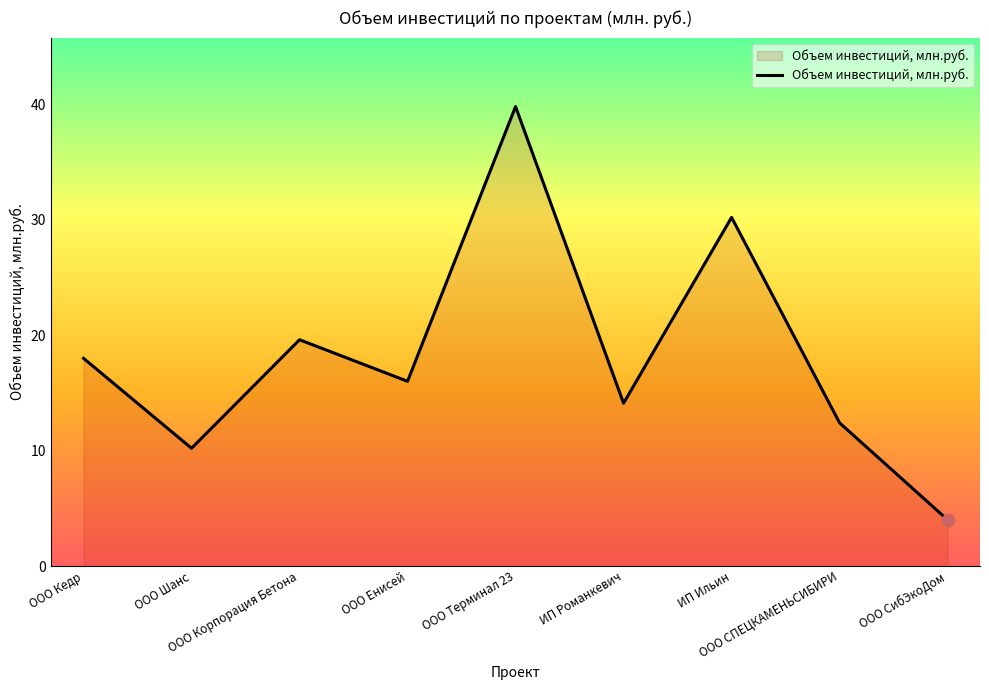

Between ИП Ильин and ООО СПЕЦКАМЕНЬСИБИРИ, which is larger?

ИП Ильин